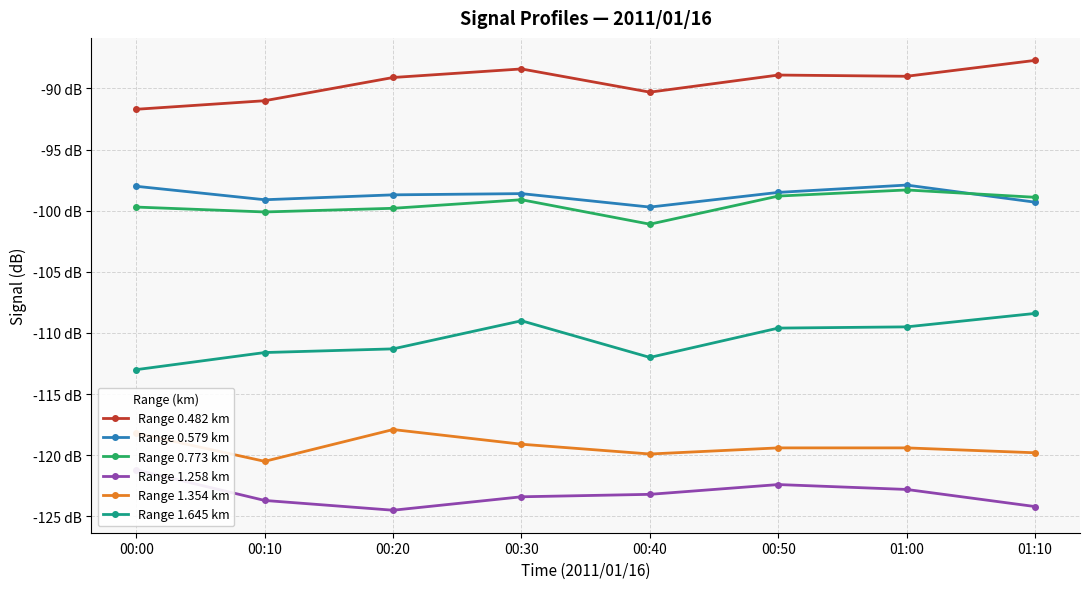

What position from the right is 00:00?

8